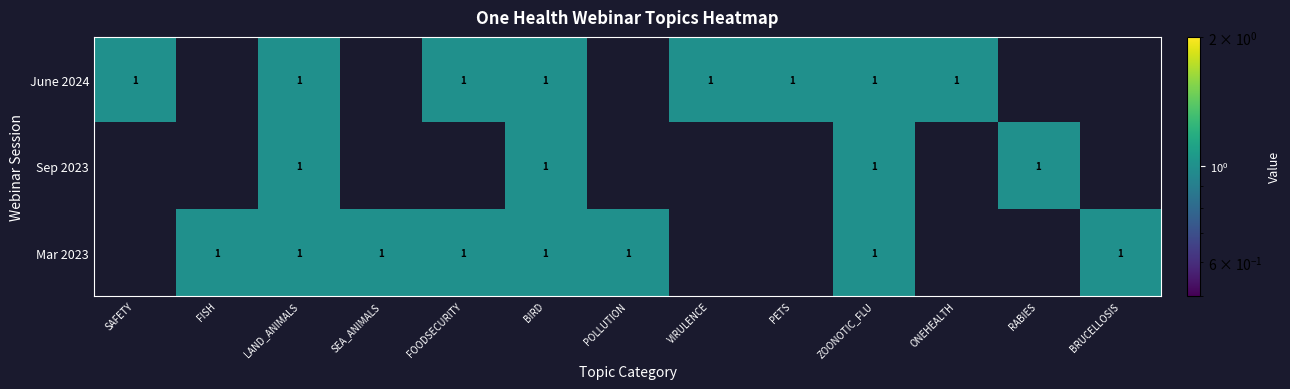

The Sep 2023 series shows 2 at LAND_ANIMALS. True or false?

False